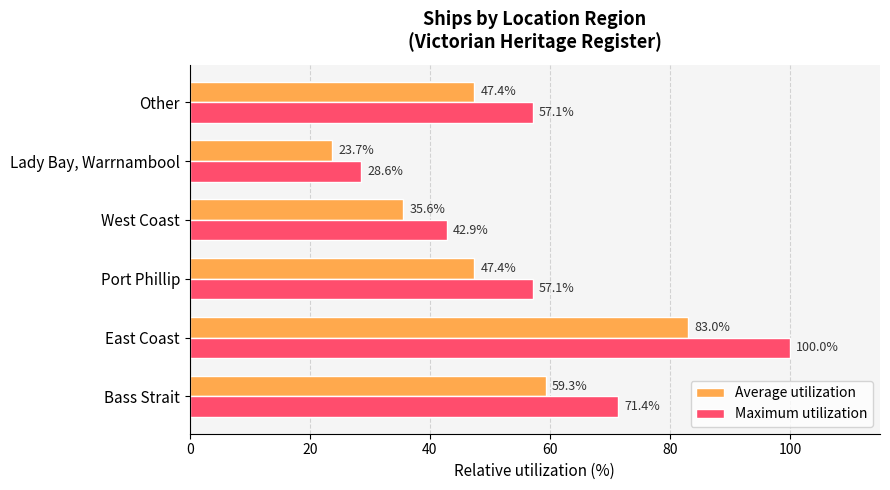

At which label does Maximum utilization reach its minimum?

Lady Bay, Warrnambool